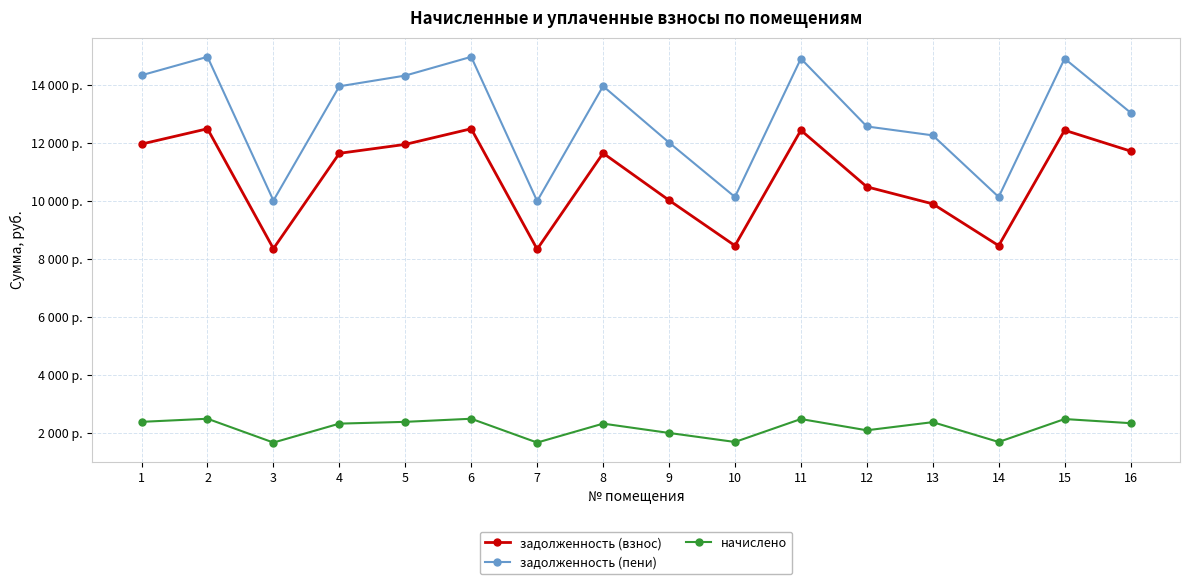

Is this an area chart (filled region under the line)?

No